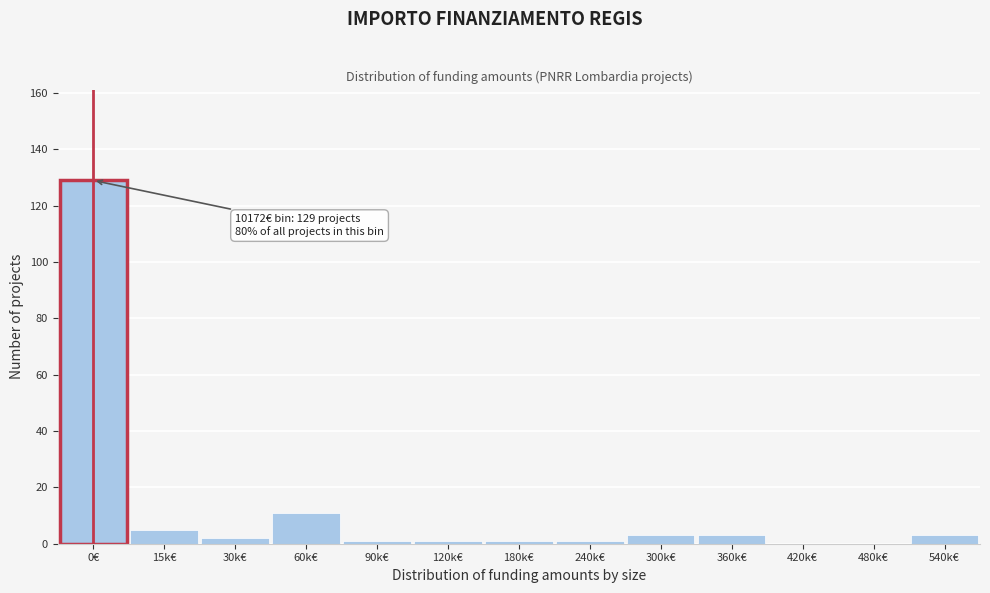

Reading left to right, list all the values displayed in this chart.

0€=129	15k€=5	30k€=2	60k€=11	90k€=1	120k€=1	180k€=1	240k€=1	300k€=3	360k€=3	420k€=0	480k€=0	540k€=3